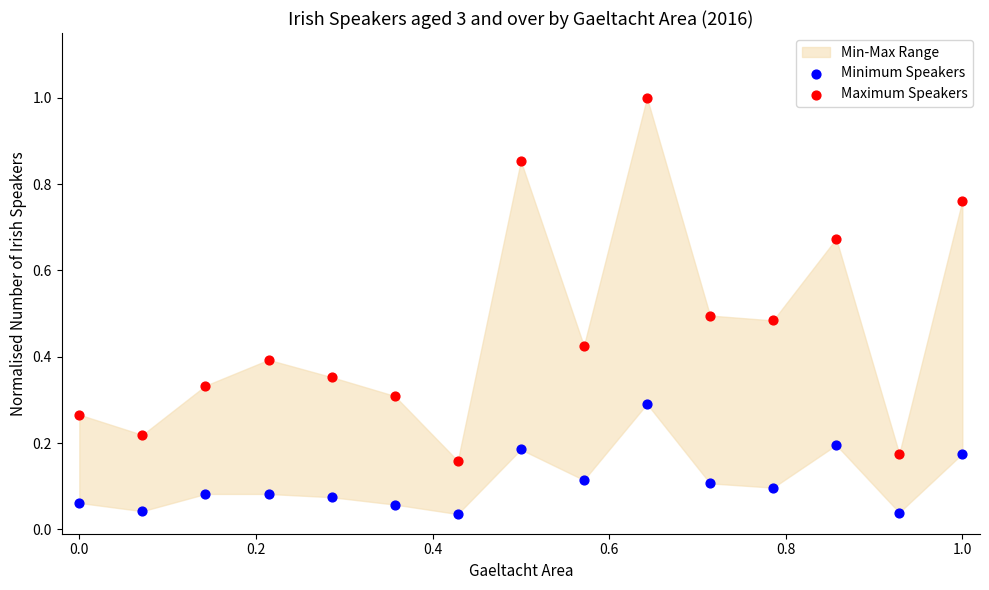

Across all data points, what is the range of X values (max minus min)?

1.0